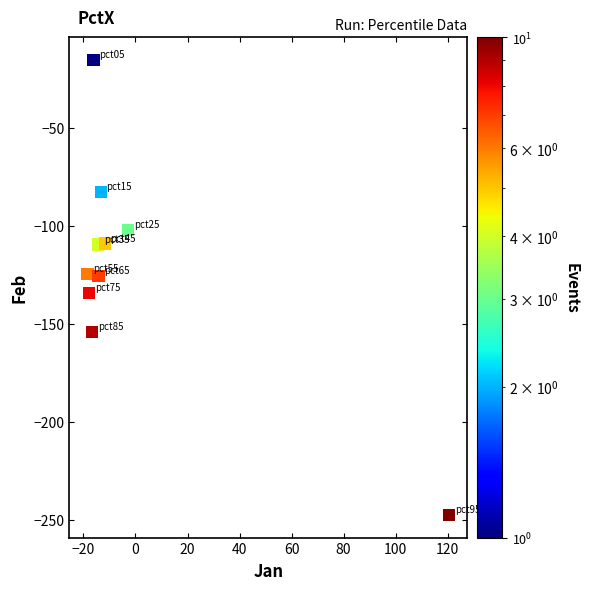

What Y value in the scatter plot is closest to -131?

-134.0